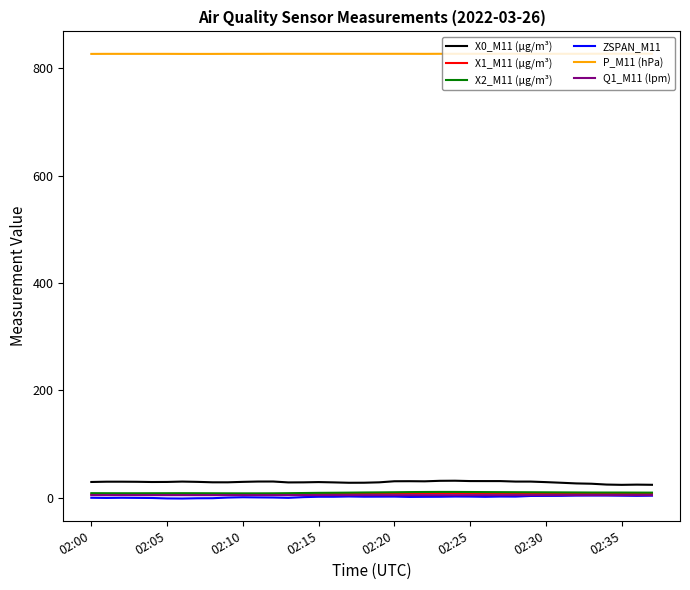

At how many categories does at least one series exceed 33?

38